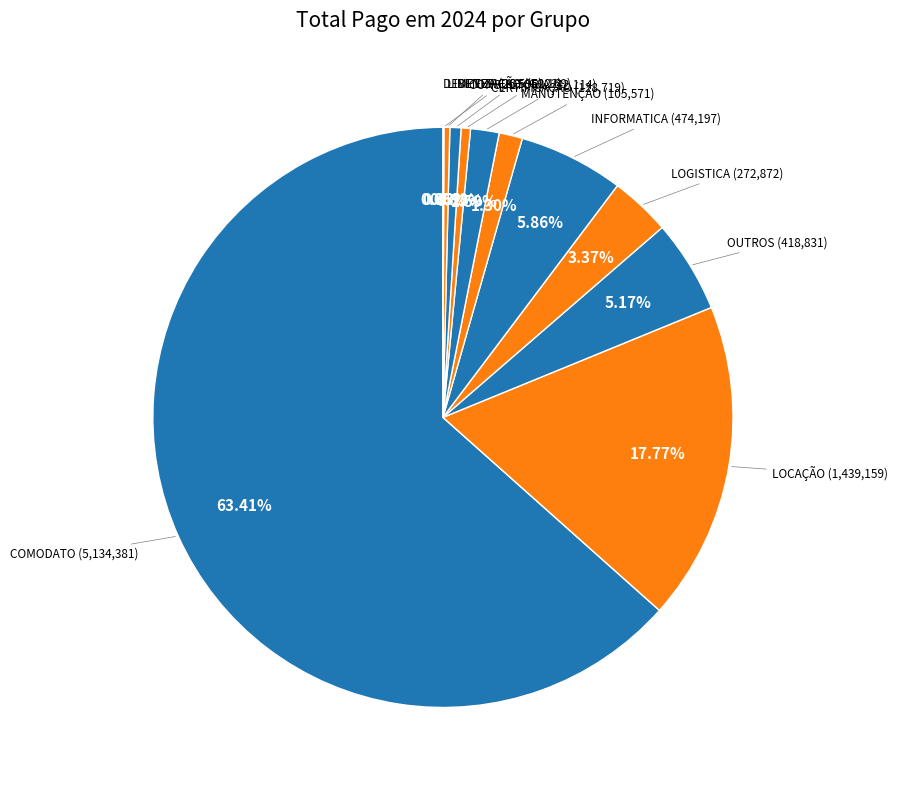

To the nearest percent, what is the difference between the largest and smallest slice percentages?

63%